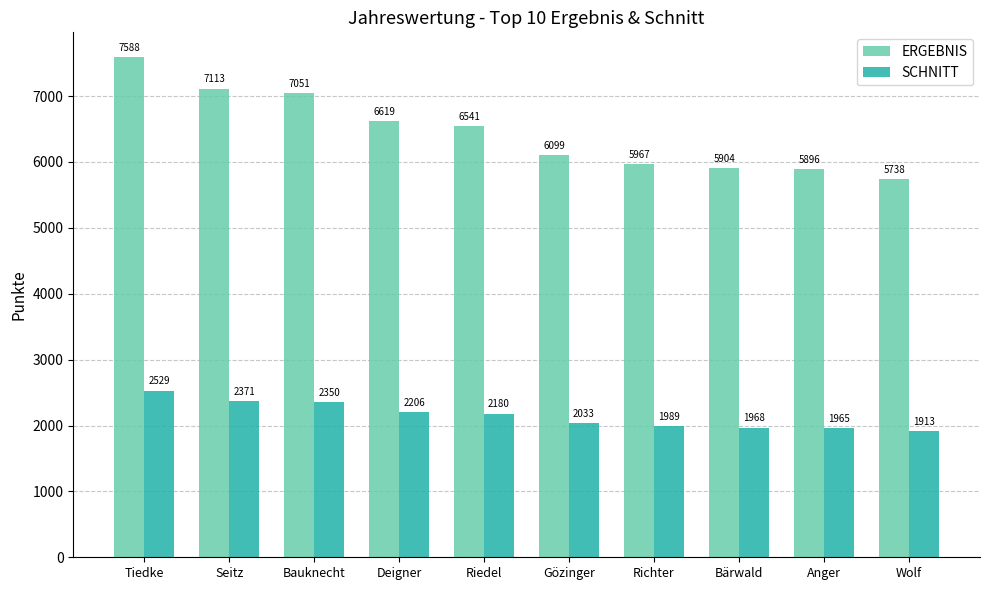

What is the greatest value displayed?

7588